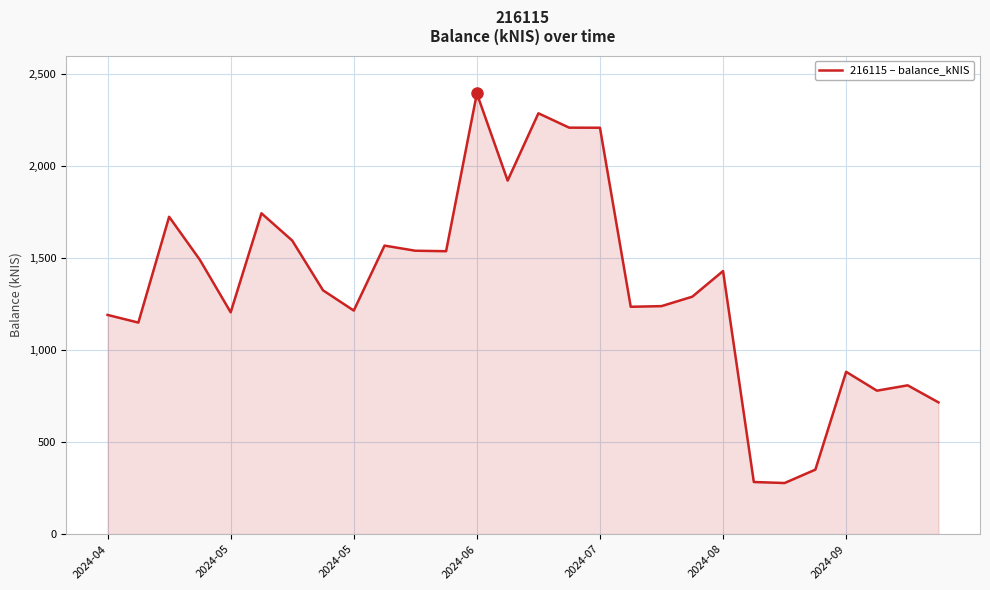

What is the maximum value shown in the chart?

2394.1